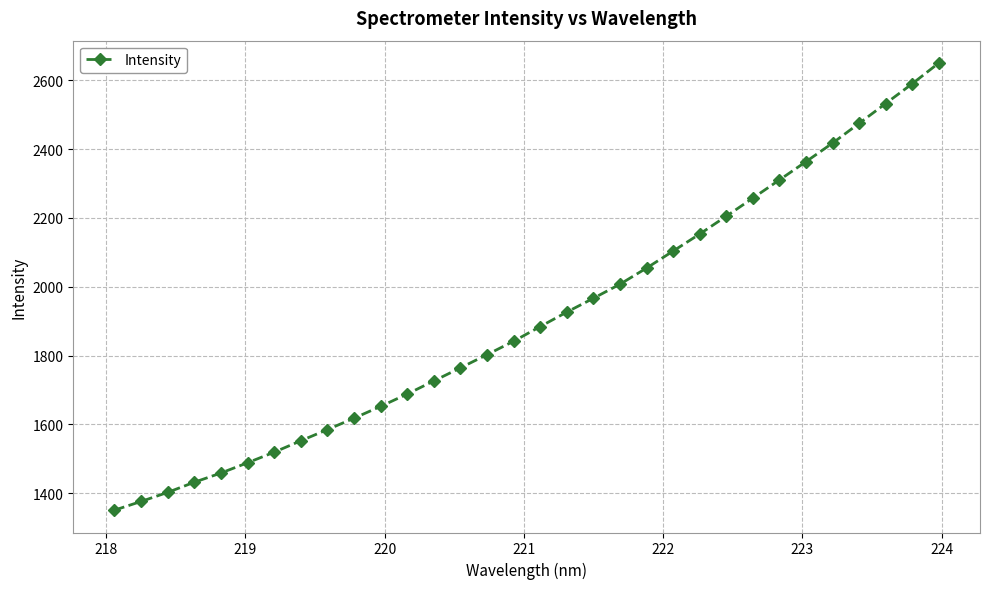

What is the difference between the second highest and second lowest values?

1214.5